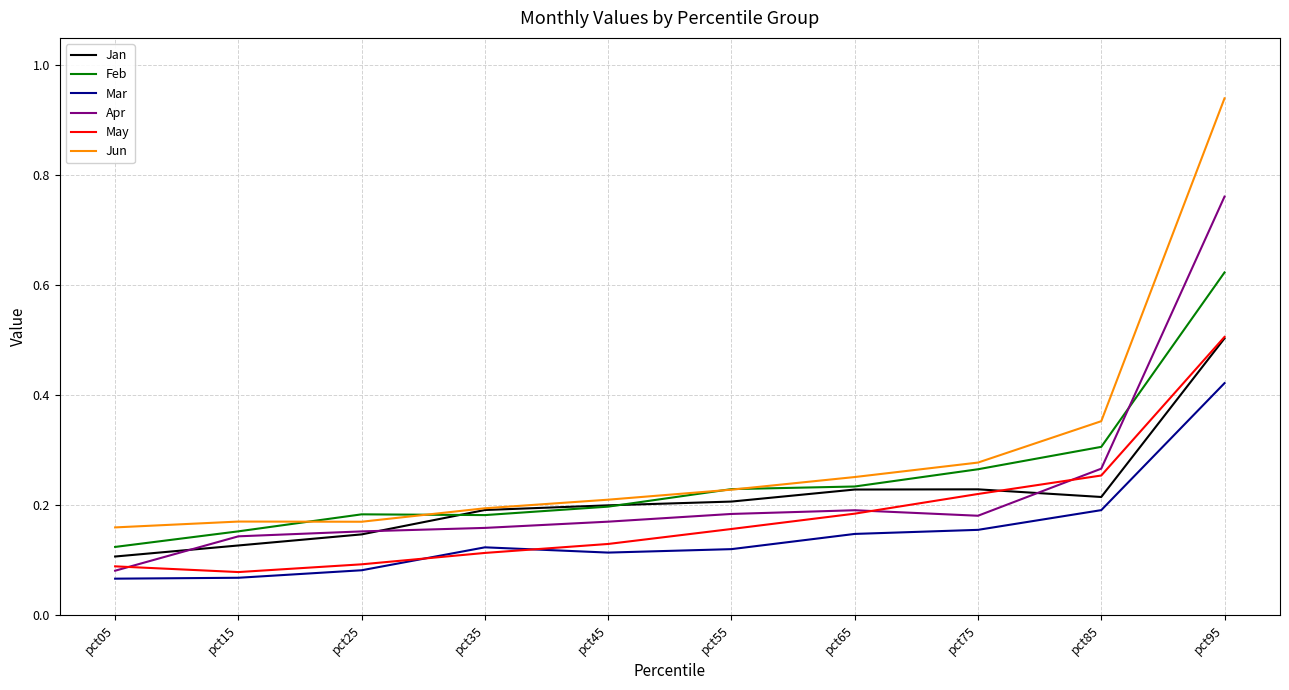

Which series has the widest spread of values?

Jun